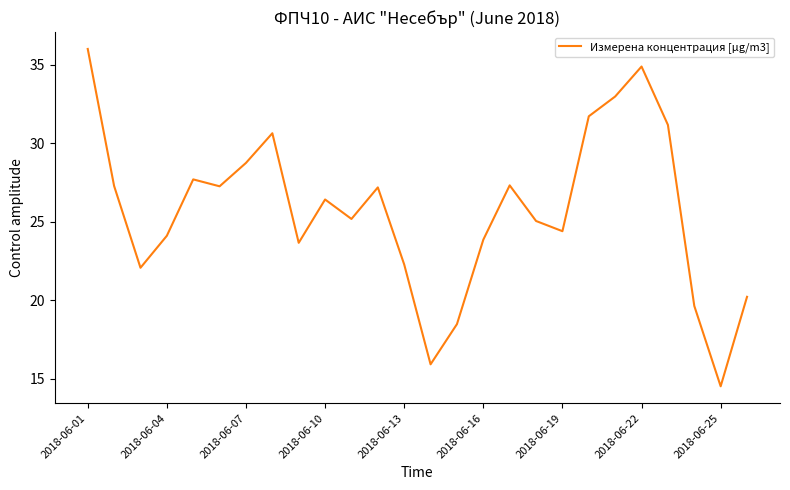

What is the minimum value shown in the chart?

14.5